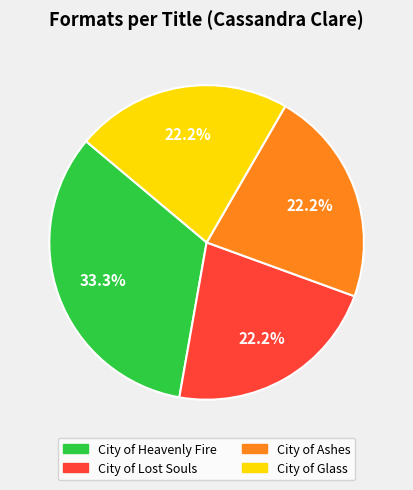

Is it true that City of Heavenly Fire is 40% of the pie?

False